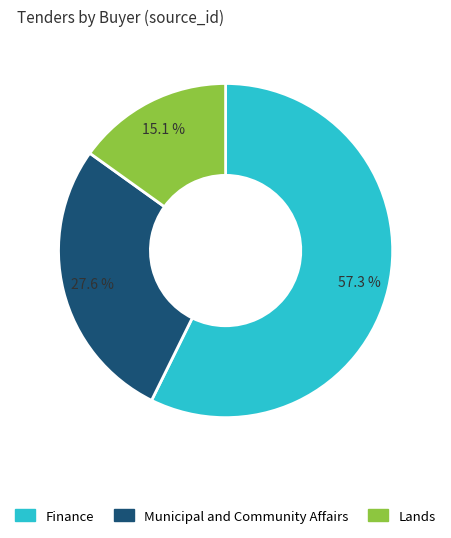

What is the ratio of the value at Finance to the value at Lands?

3.8